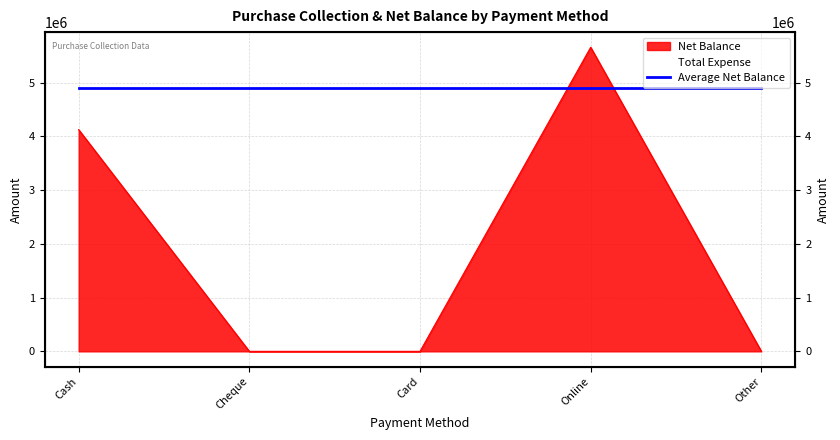

Where is the data nearest to the value 2828825?

Cash